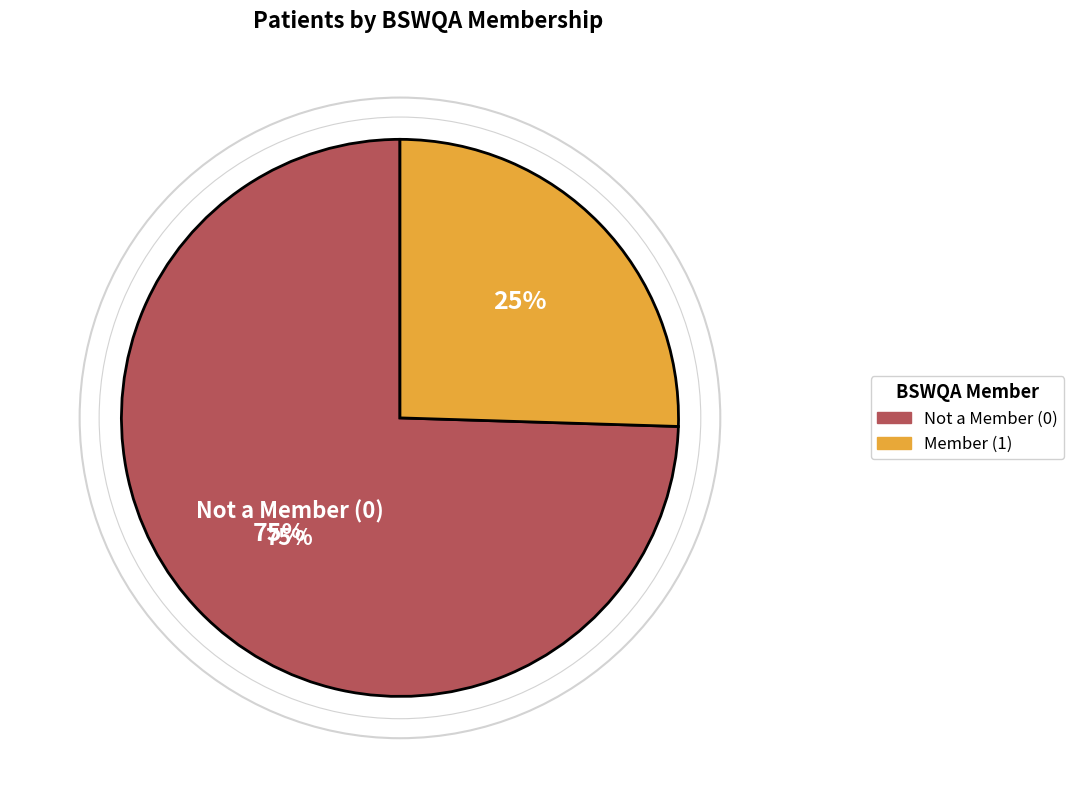

What is the largest slice in the pie chart?

Not a Member (0)